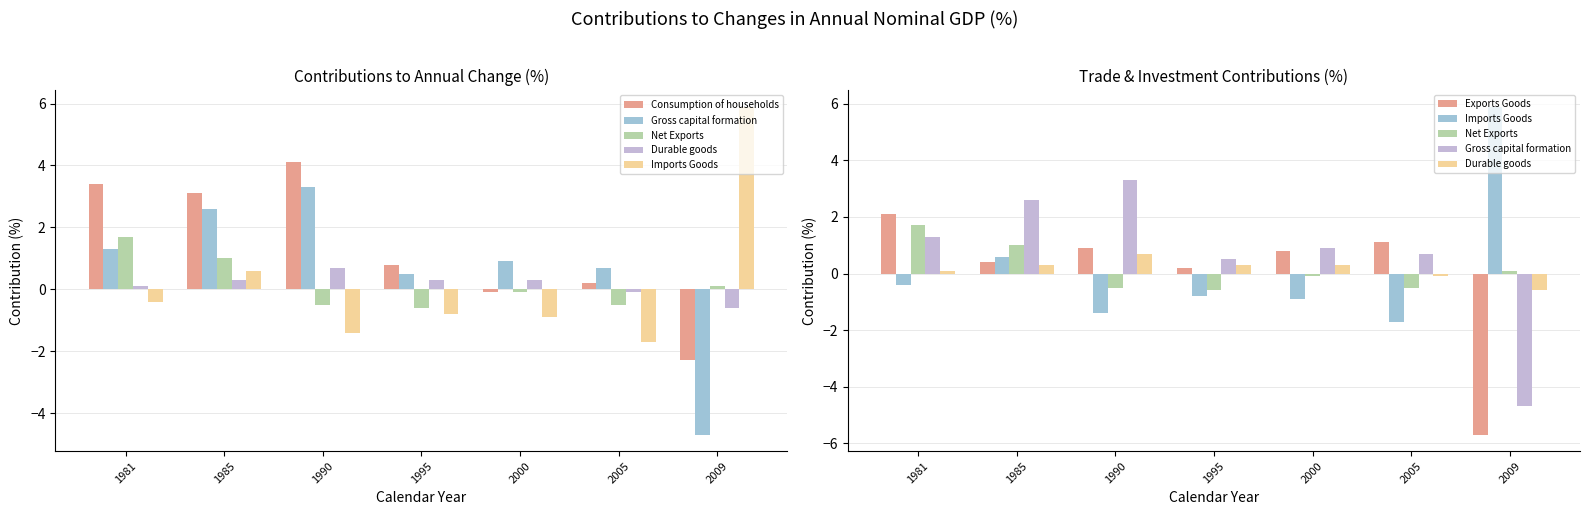

Reading left to right, what are all the values shown in this chart?

Consumption of households: 1981=3.4	1985=3.1	1990=4.1	1995=0.8	2000=-0.1	2005=0.2	2009=-2.3
Gross capital formation: 1981=1.3	1985=2.6	1990=3.3	1995=0.5	2000=0.9	2005=0.7	2009=-4.7
Net Exports: 1981=1.7	1985=1.0	1990=-0.5	1995=-0.6	2000=-0.1	2005=-0.5	2009=0.1
Durable goods: 1981=0.1	1985=0.3	1990=0.7	1995=0.3	2000=0.3	2005=-0.1	2009=-0.6
Imports Goods: 1981=-0.4	1985=0.6	1990=-1.4	1995=-0.8	2000=-0.9	2005=-1.7	2009=5.9
Exports Goods: 1981=2.1	1985=0.4	1990=0.9	1995=0.2	2000=0.8	2005=1.1	2009=-5.7